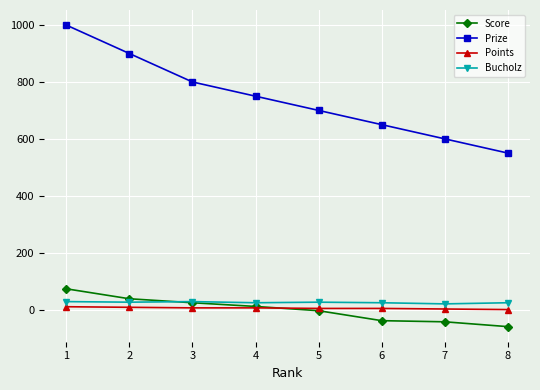

True or false: Prize has more than 1 interior local peaks.

False